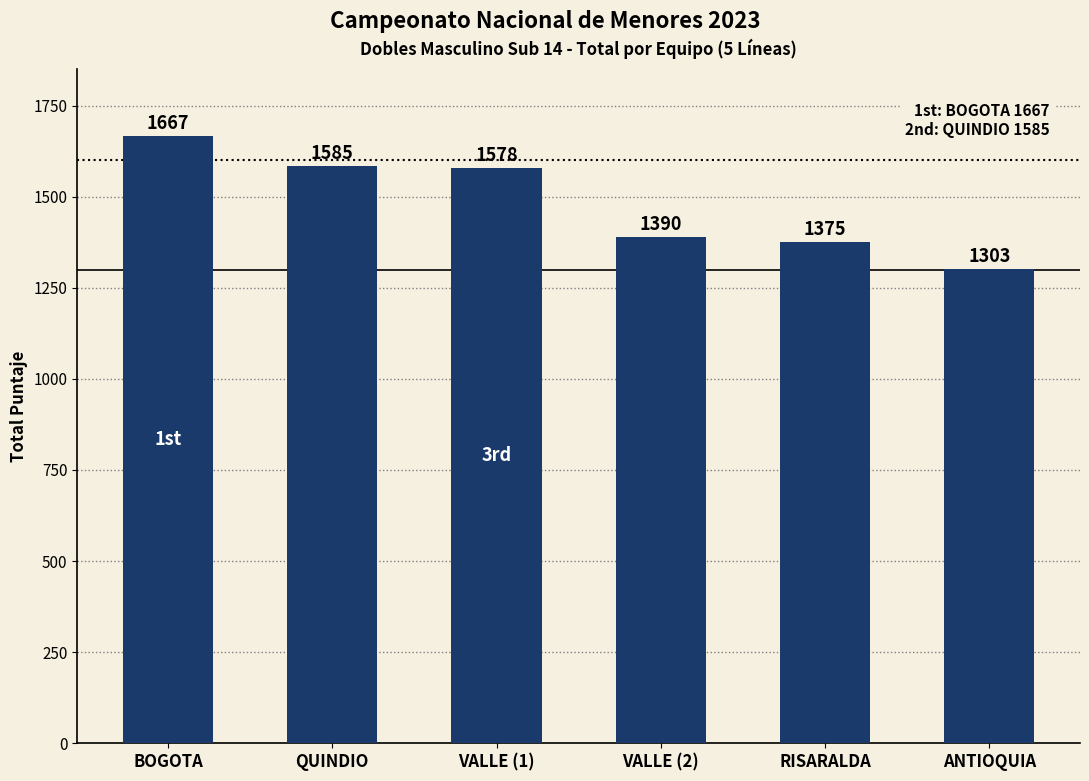

Where is the data nearest to the value 1485?

VALLE (1)